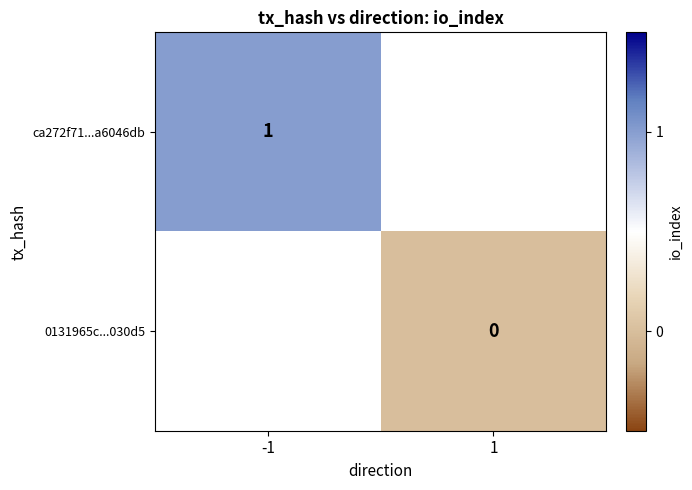

Is it true that ca272f71...a6046db equals 2 at -1?

False